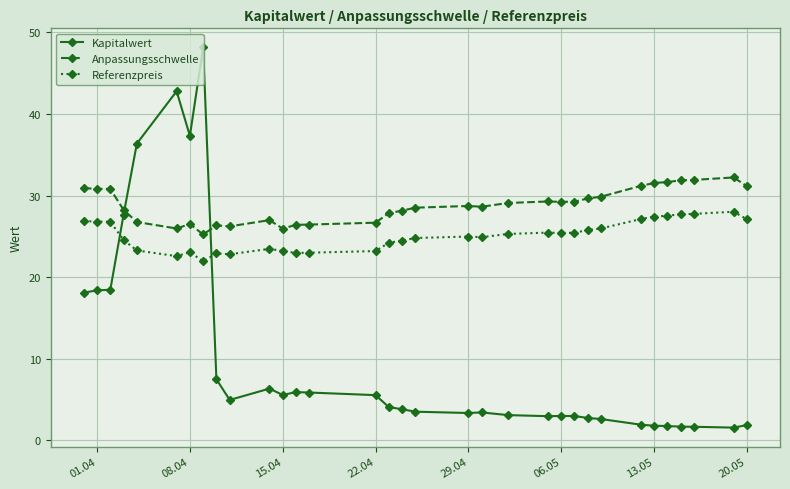

What is the difference between the maximum and minimum values in the Kapitalwert series?

46.6